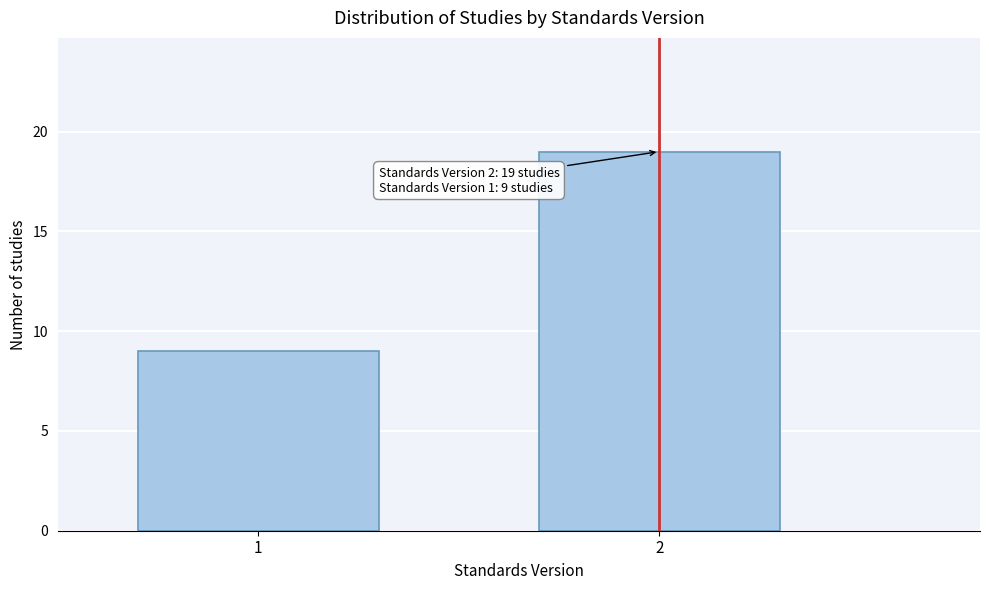

Reading left to right, extract all data points from this chart.

1=9	2=19